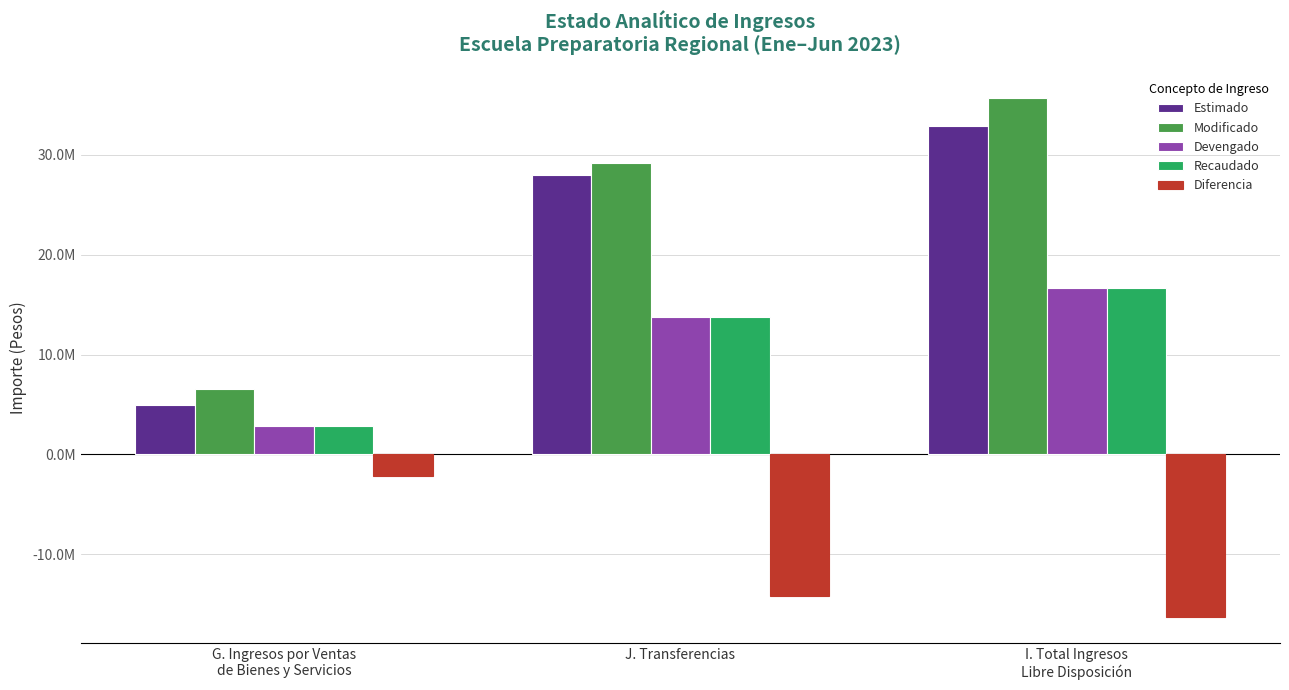

Read the Modificado value at I. Total Ingresos
Libre Disposición.

35707210.7